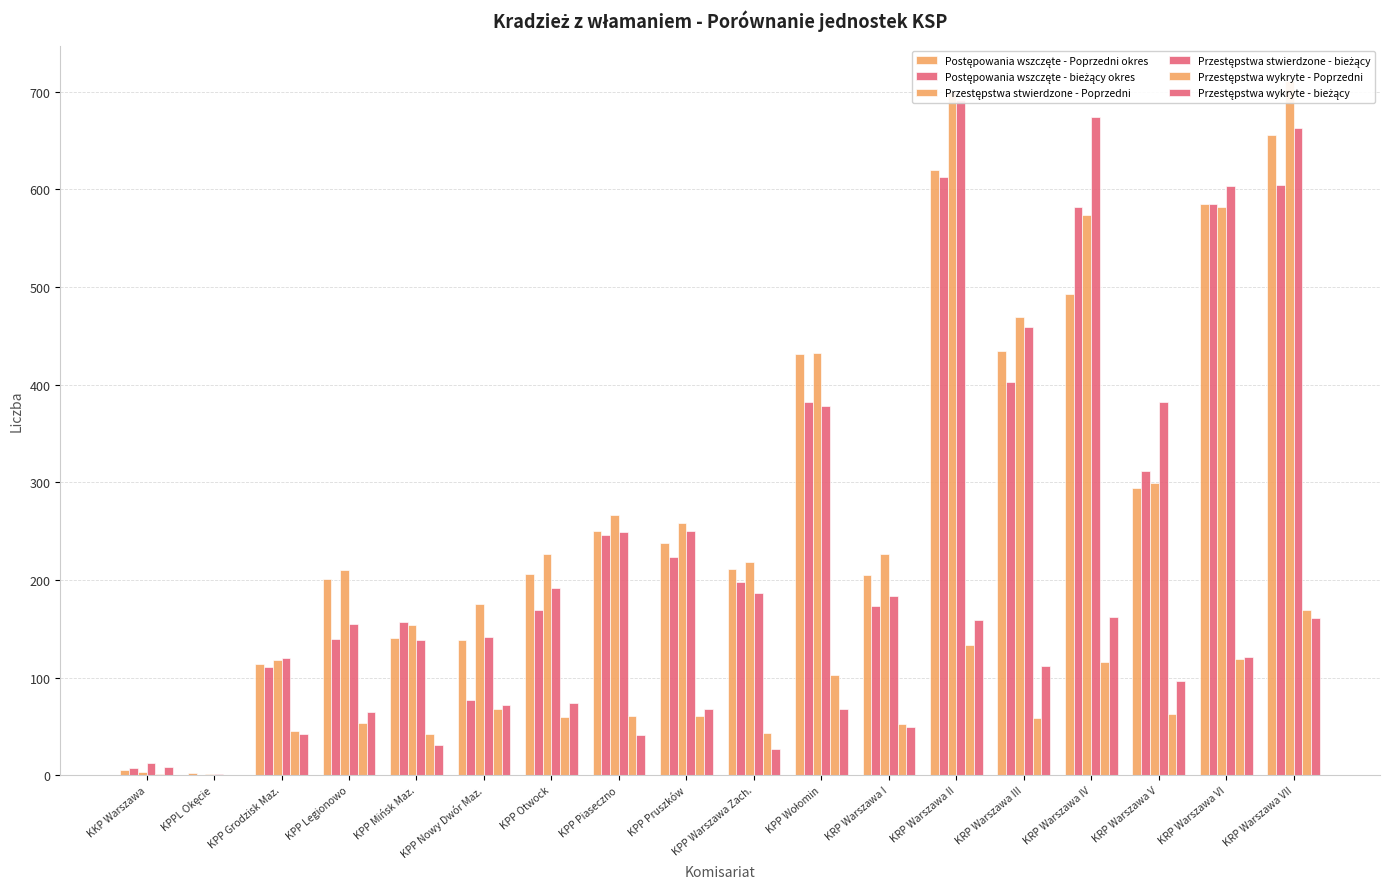

How many groups of bars are there?

18